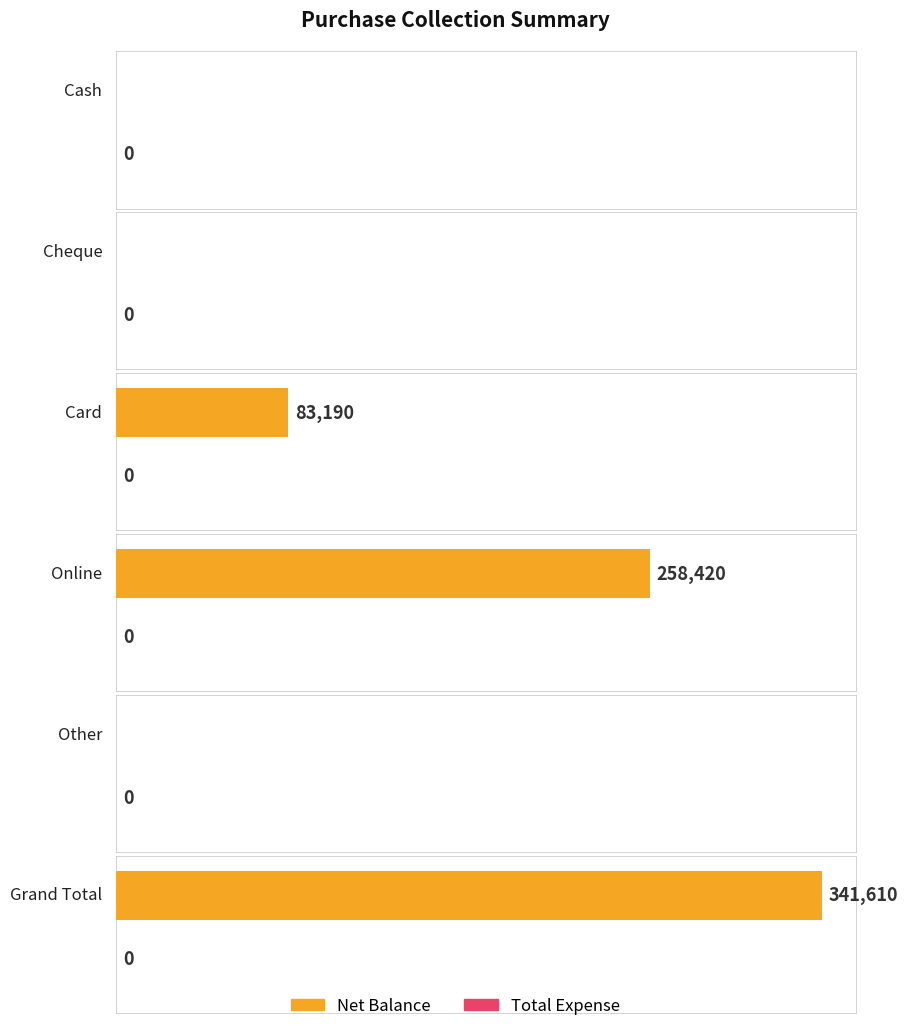

Does the chart contain any negative values?

No